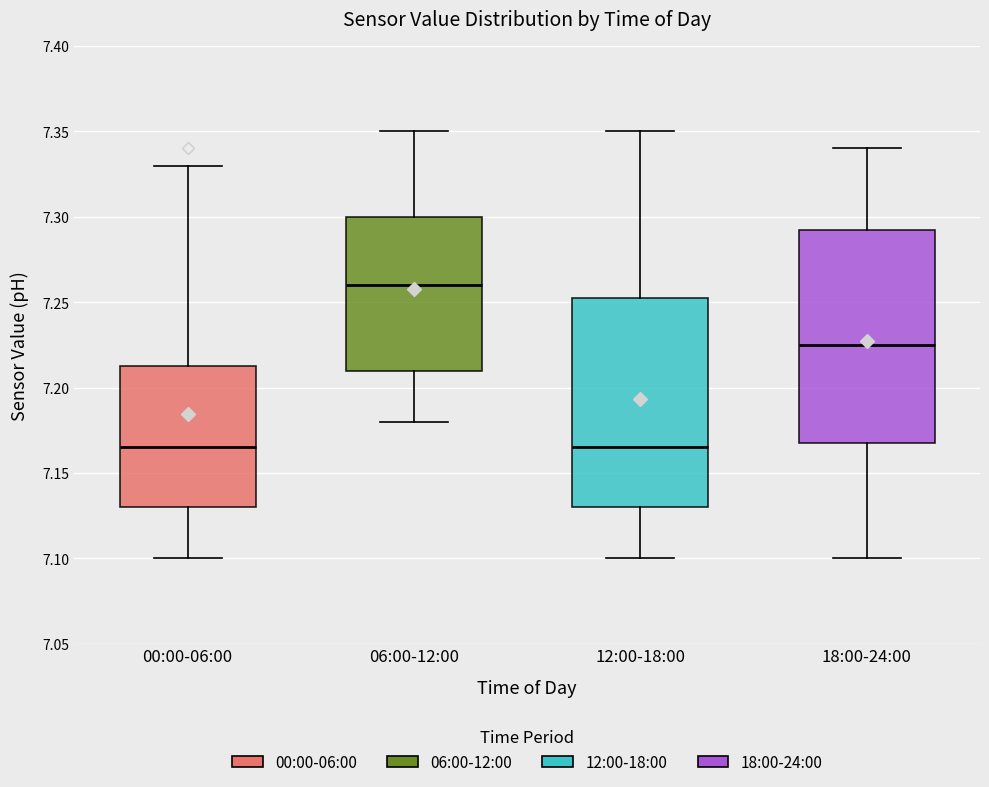

Reading left to right, transcribe this box plot: for each box, give where its median line is, the range the box spans, and where its two whiskers end, as read against the y-axis. The values are not printed on the chart, so give them approximately, as read against the axis.

00:00-06:00: median 7.165, box 7.130 to 7.215, whiskers 7.100 to 7.330
06:00-12:00: median 7.260, box 7.210 to 7.300, whiskers 7.180 to 7.350
12:00-18:00: median 7.165, box 7.130 to 7.255, whiskers 7.100 to 7.350
18:00-24:00: median 7.225, box 7.170 to 7.295, whiskers 7.100 to 7.340